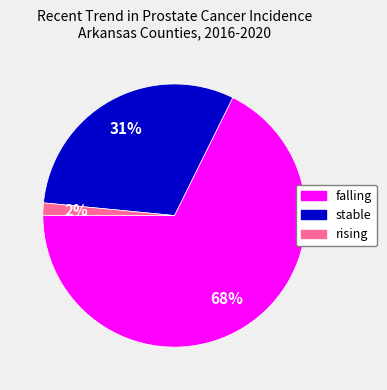

Does any single category account for the majority?

Yes